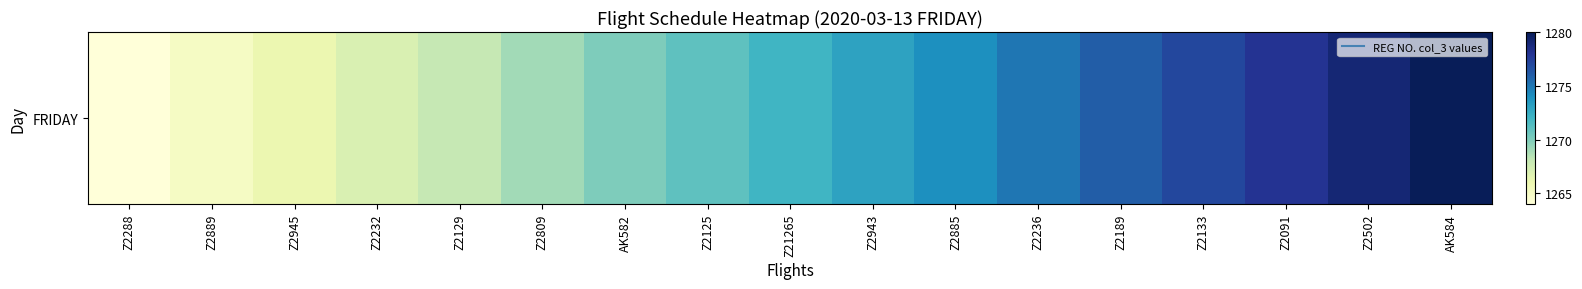

The value at Z2189 is 699. True or false?

False